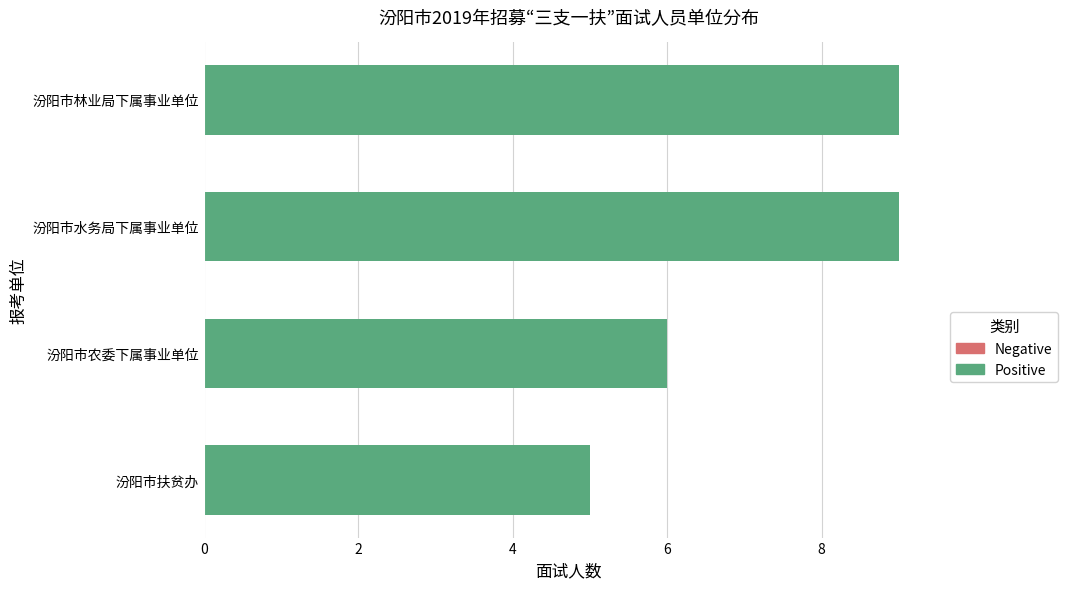

Reading bottom to top, extract all data points from this chart.

5	6	9	9